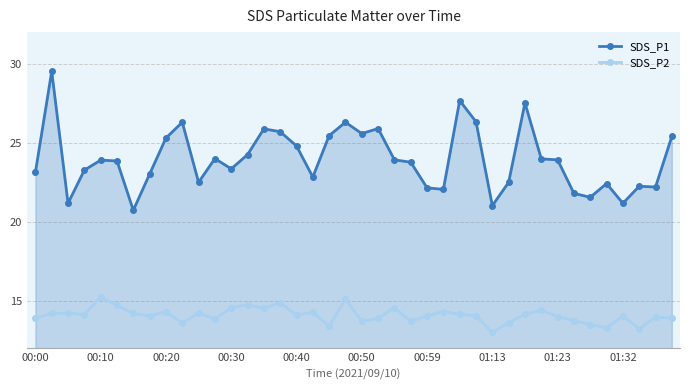

Which series has the largest total across all categories?

SDS_P1